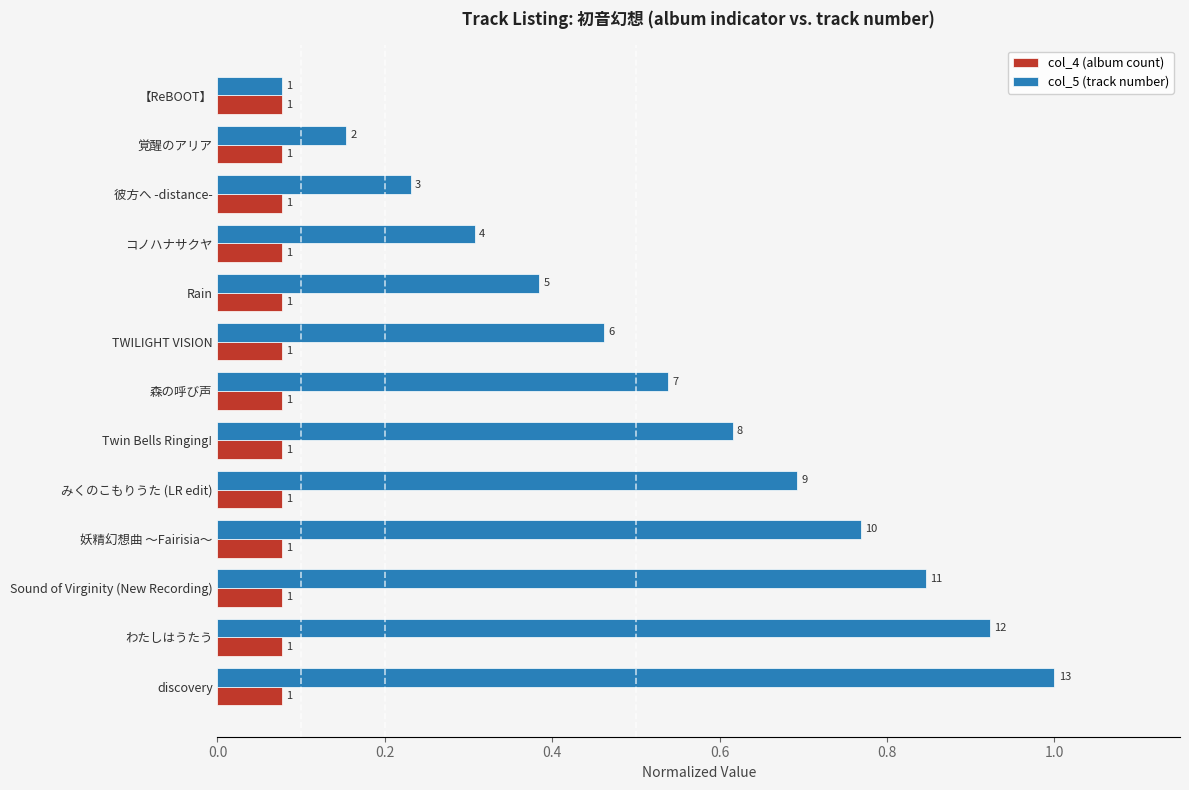

Which series has the largest total across all categories?

col_5 (track number)